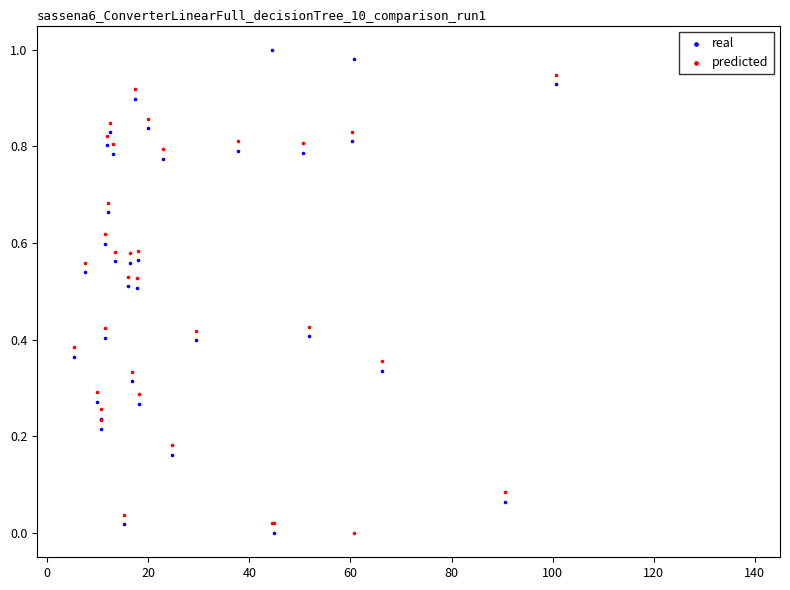

Which series reaches the maximum Y coordinate?

real